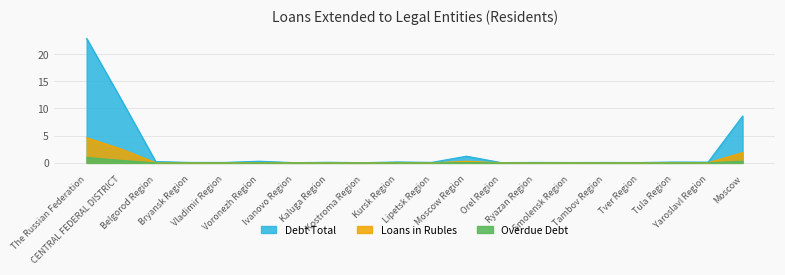

Where is the first local minimum for Overdue Debt?

Bryansk Region